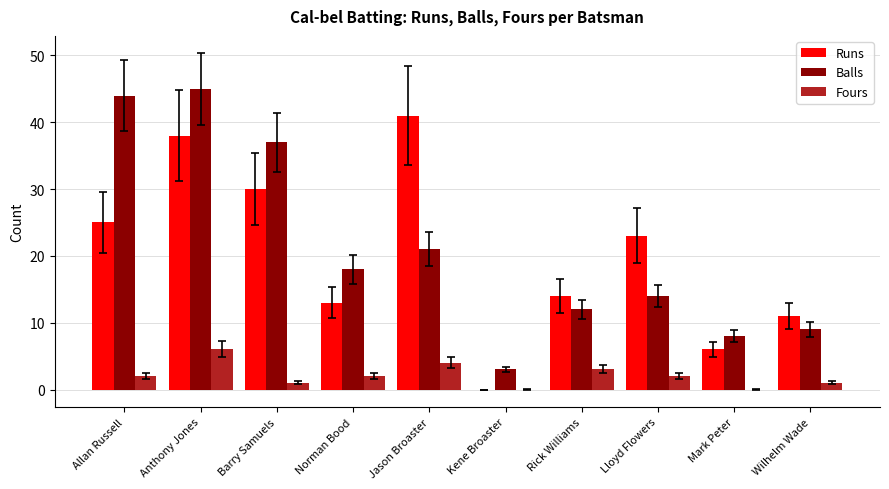

What is the spread (max minus min) of values at Anthony Jones?

39